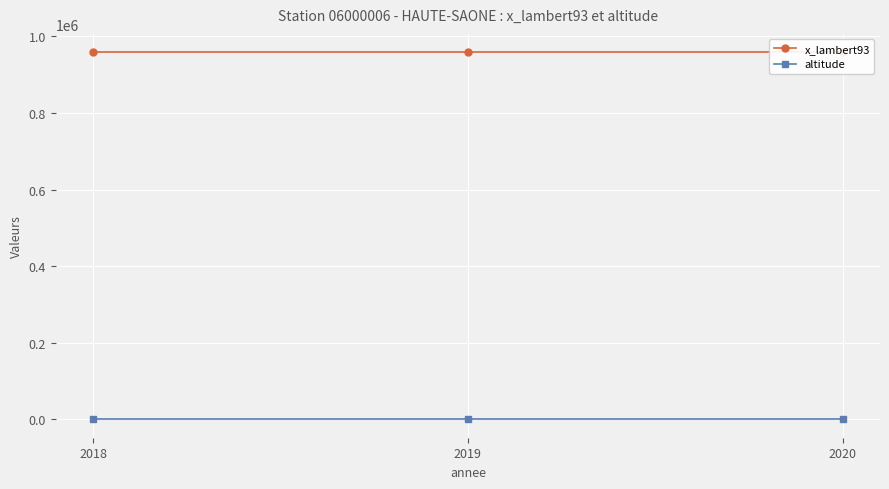

Reading left to right, what are all the values shown in this chart?

x_lambert93: 958758	958758	958758
altitude: 294	294	294